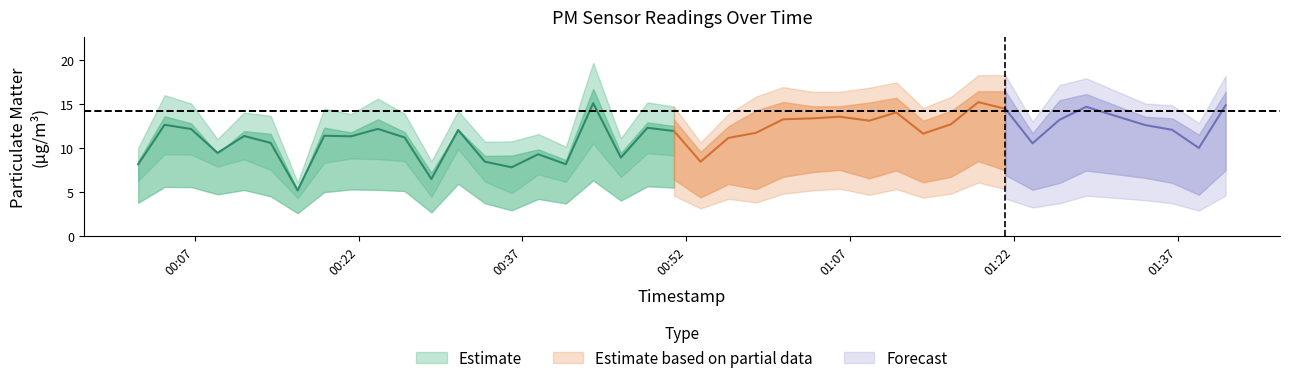

Count the number of categories in the chart.

40